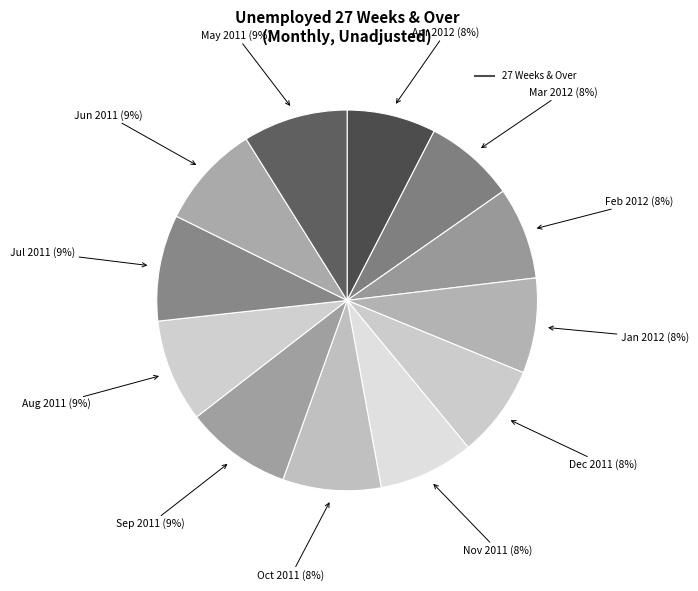

Which category has the smallest portion of the pie?

Apr 2012